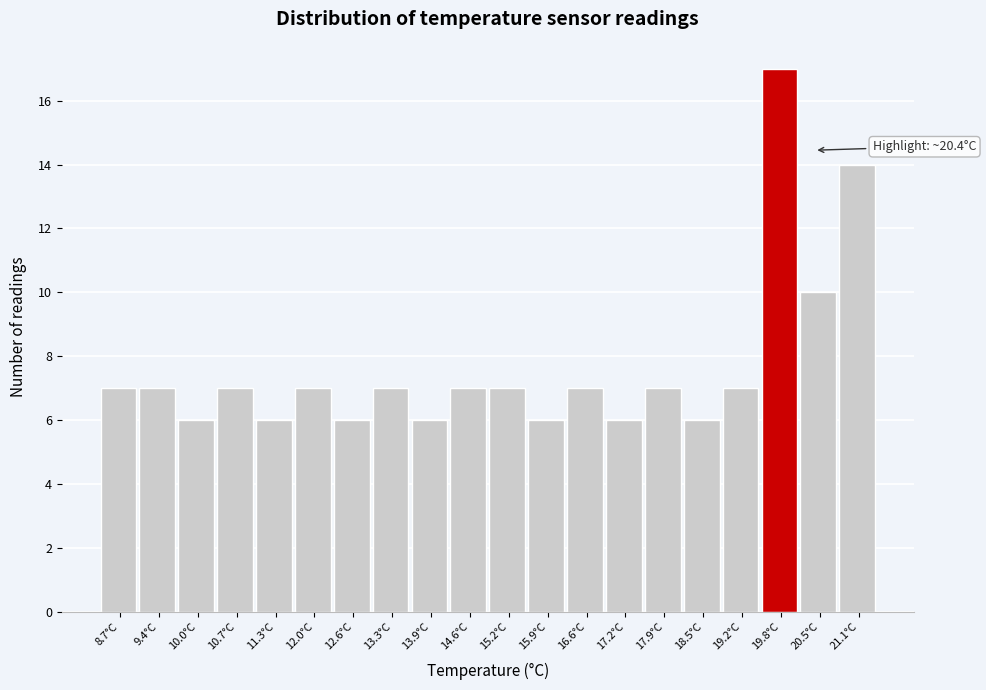

Reading right to left, extract all data points from this chart.

14	10	17	7	6	7	6	7	6	7	7	6	7	6	7	6	7	6	7	7